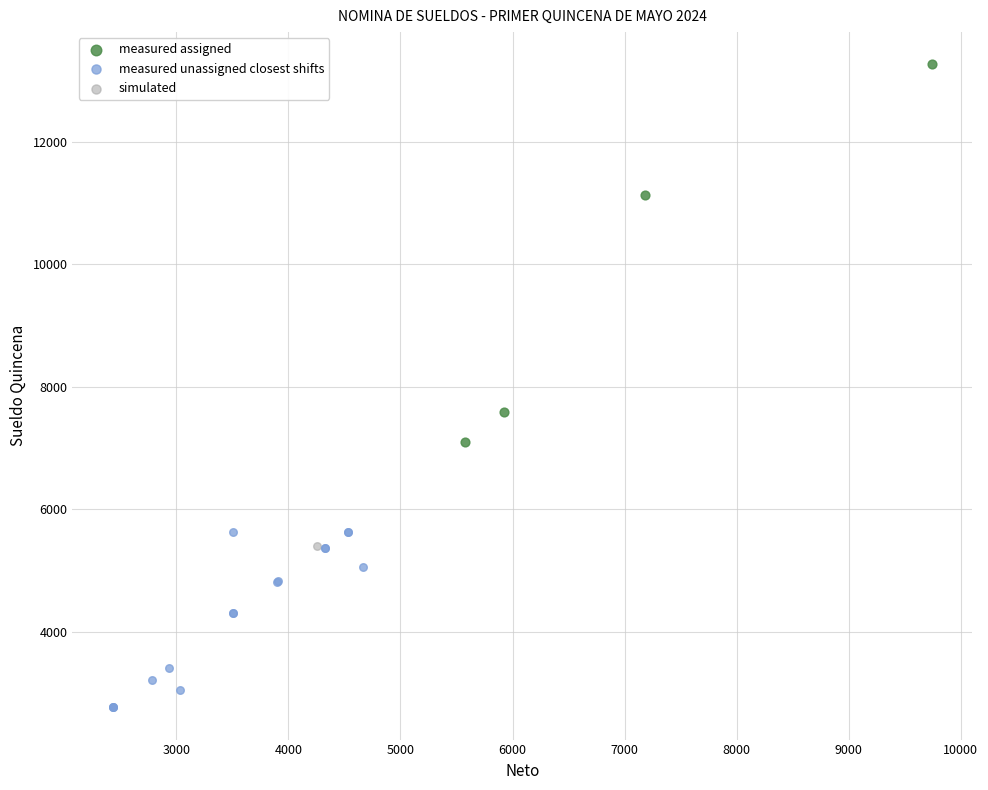

Which series reaches the minimum Y coordinate?

measured unassigned closest shifts